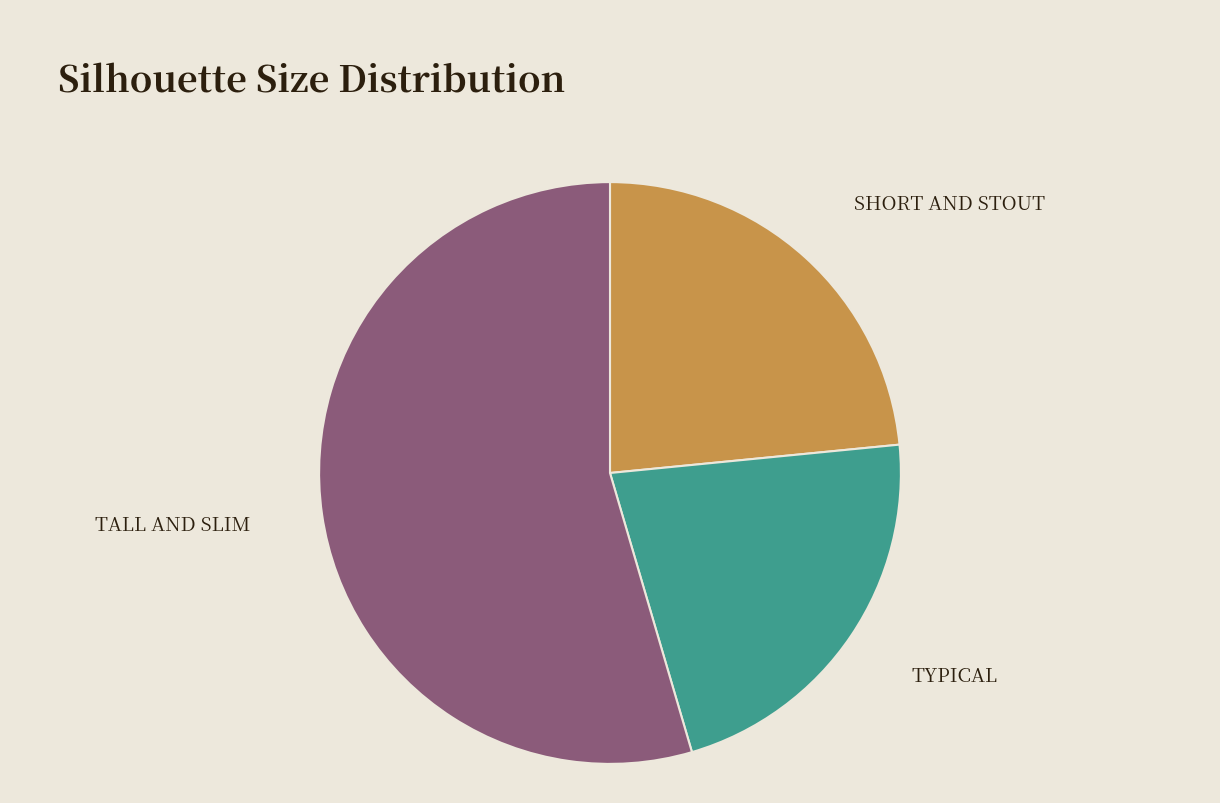

Is there any slice that represents more than half of the pie?

Yes